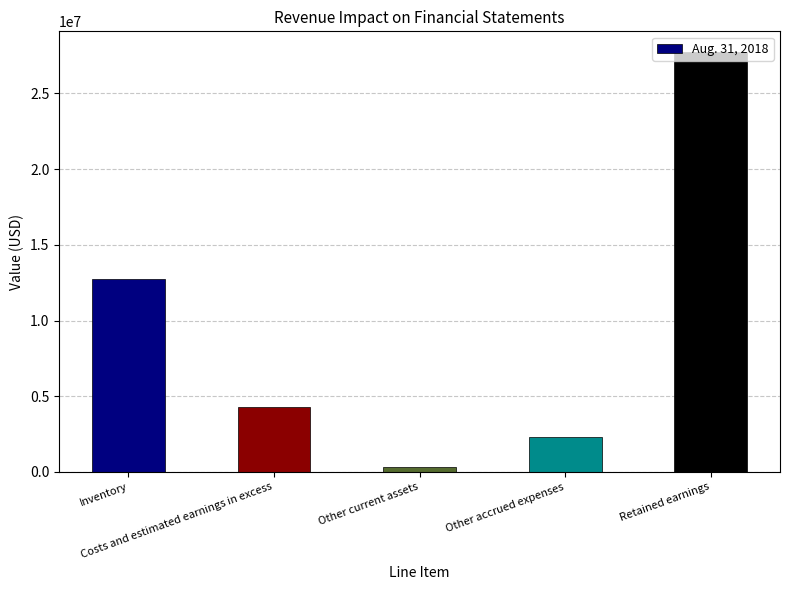

What is the label of the 4th bar from the right?

Costs and estimated earnings in excess